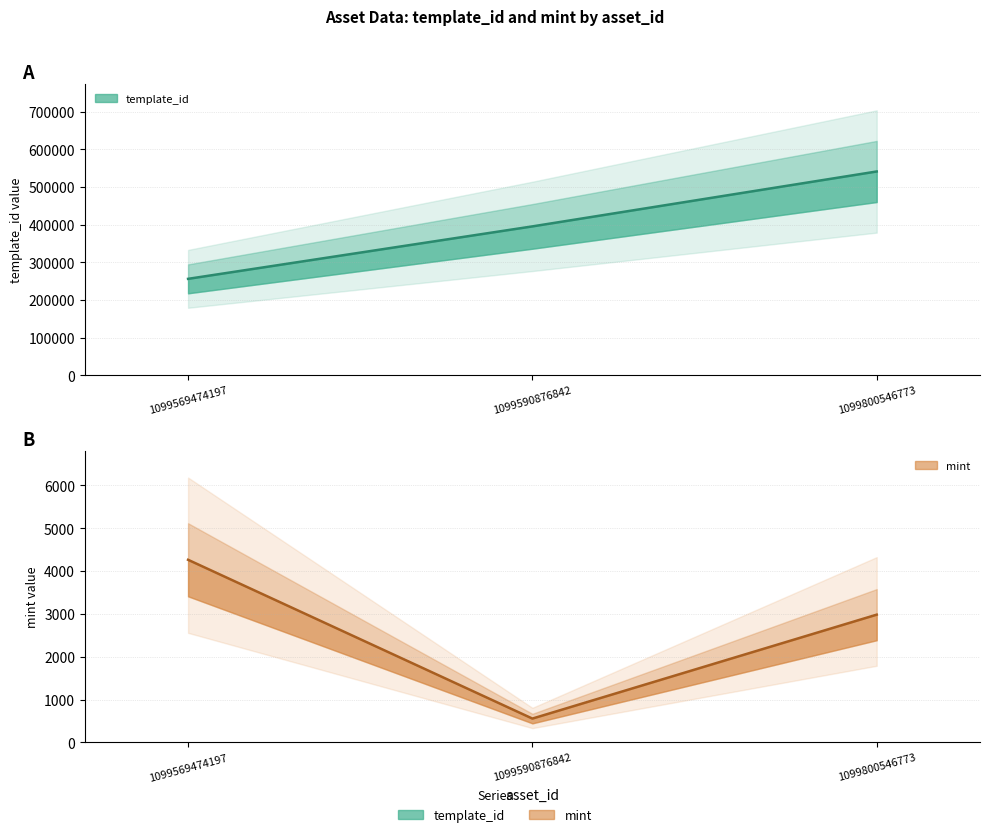

What is the highest value of the mint series?

4265